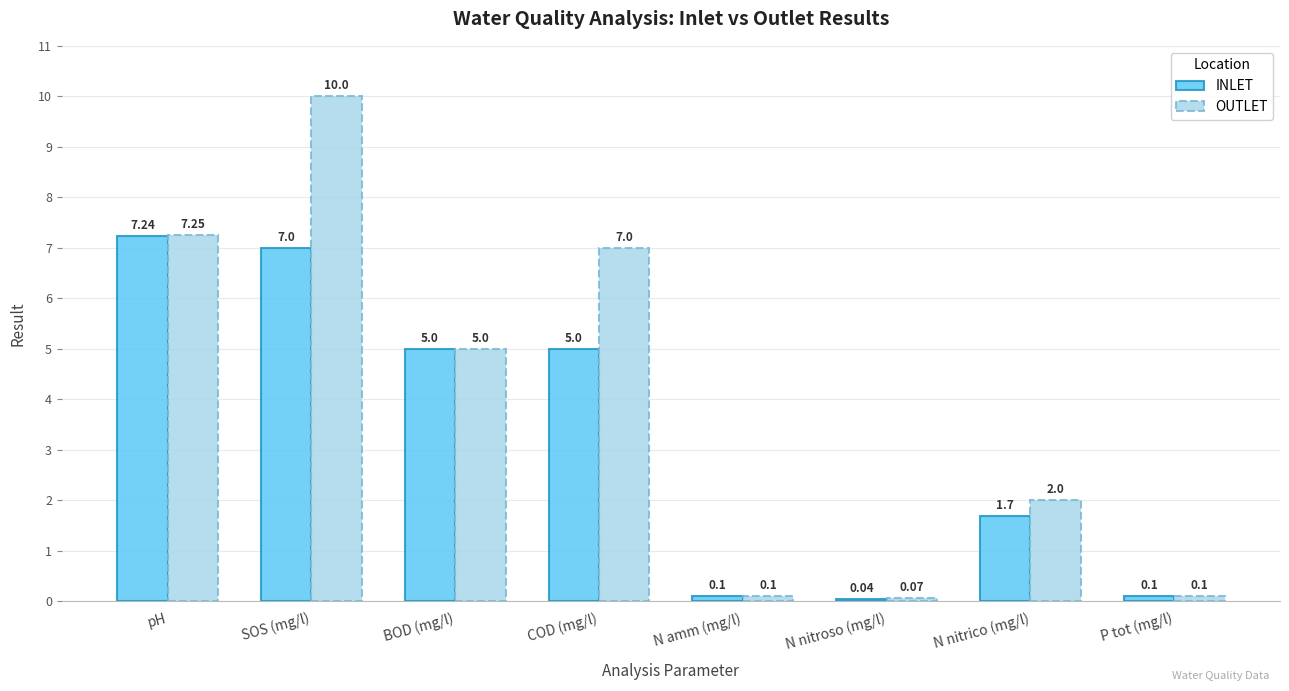

What is the sum of all OUTLET values?

31.5